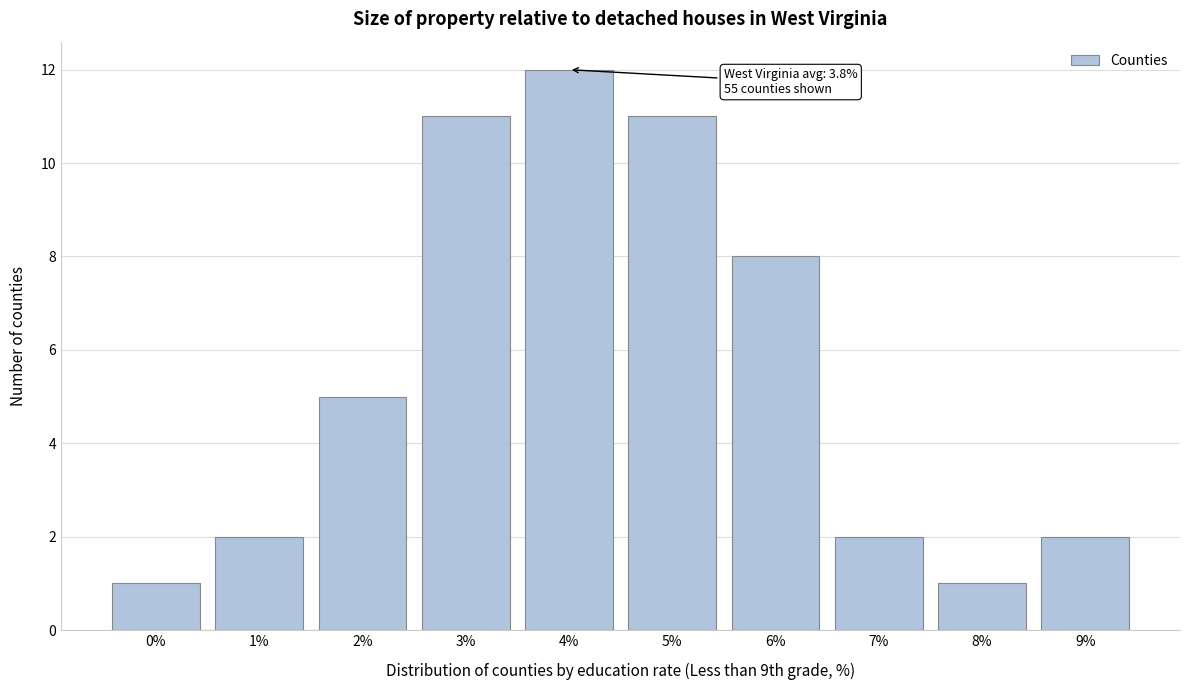

Reading right to left, transcribe all the data shown in this chart.

2	1	2	8	11	12	11	5	2	1